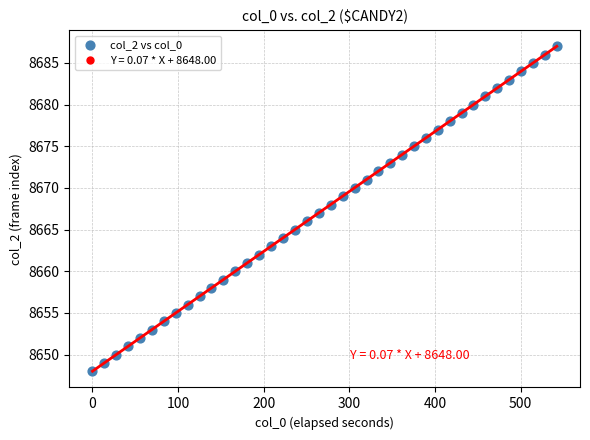

What is the range of Y values (max minus min)?

39